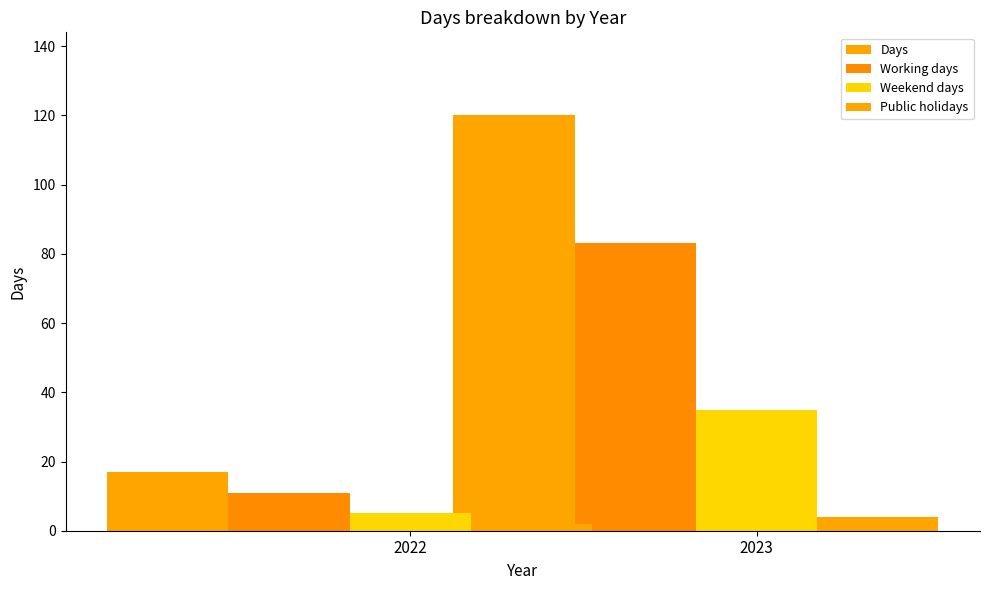

What are all the series names shown in the legend?

Days, Working days, Weekend days, Public holidays